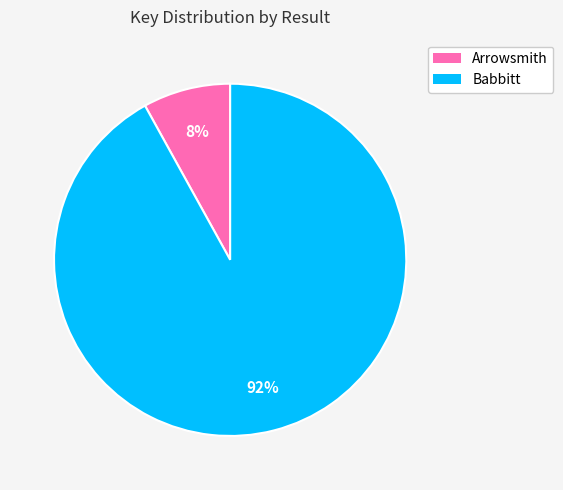

To the nearest percent, what is the difference between the largest and smallest slice percentages?

84%